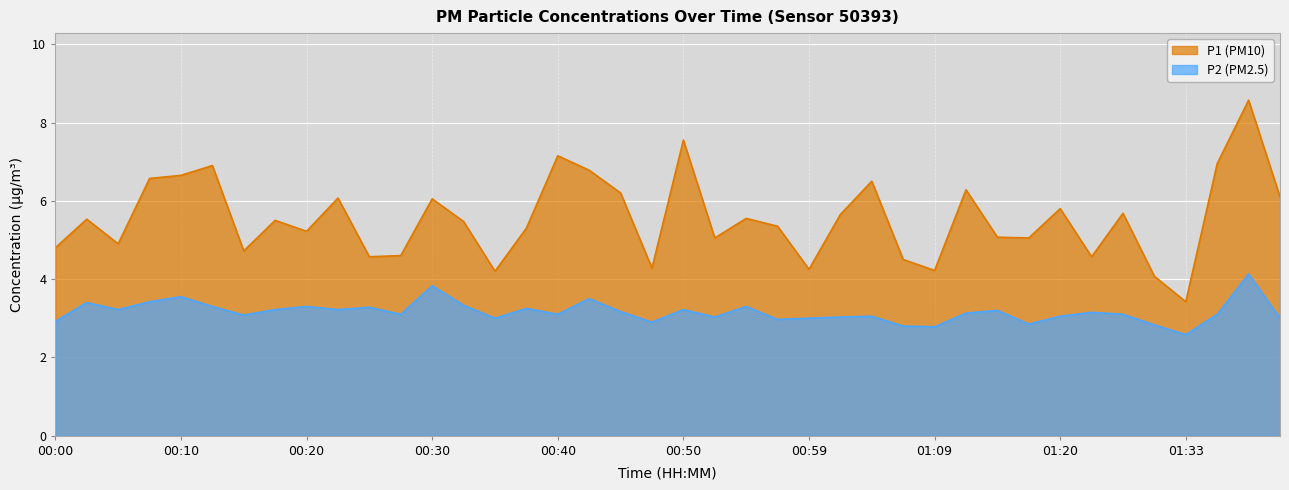

What is the difference between the second highest and minimum values in the P1 series?

4.1